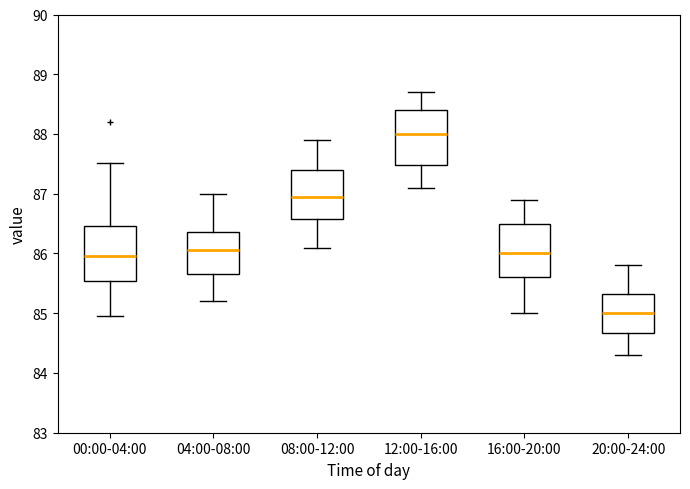

Where does the median line of the box for 04:00-08:00 sit on the y-axis? The values are not printed on the chart, so give them approximately, as read against the axis.

86.1